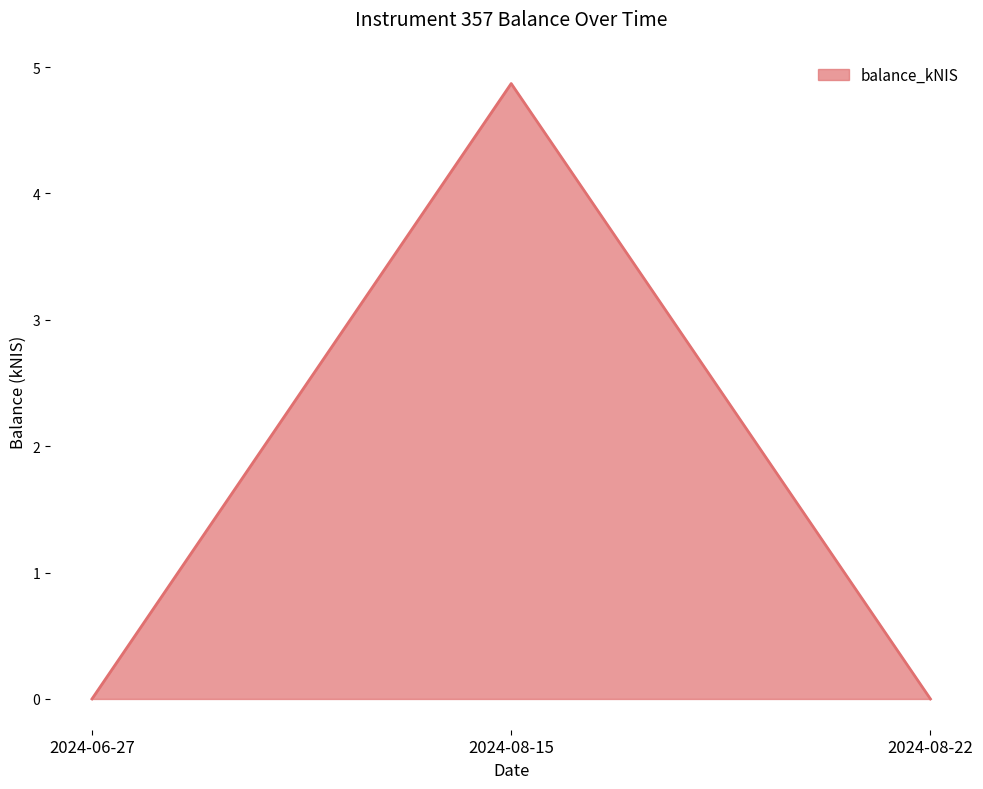

How many categories are shown in the chart?

3